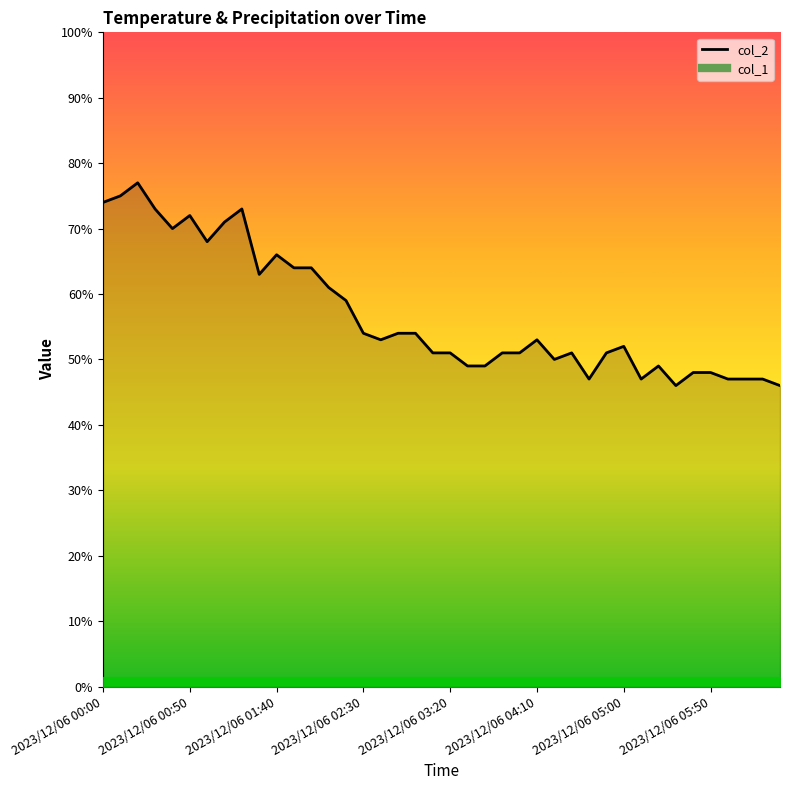

How many interior local valleys (lower than both neighbors) does the data have?

8